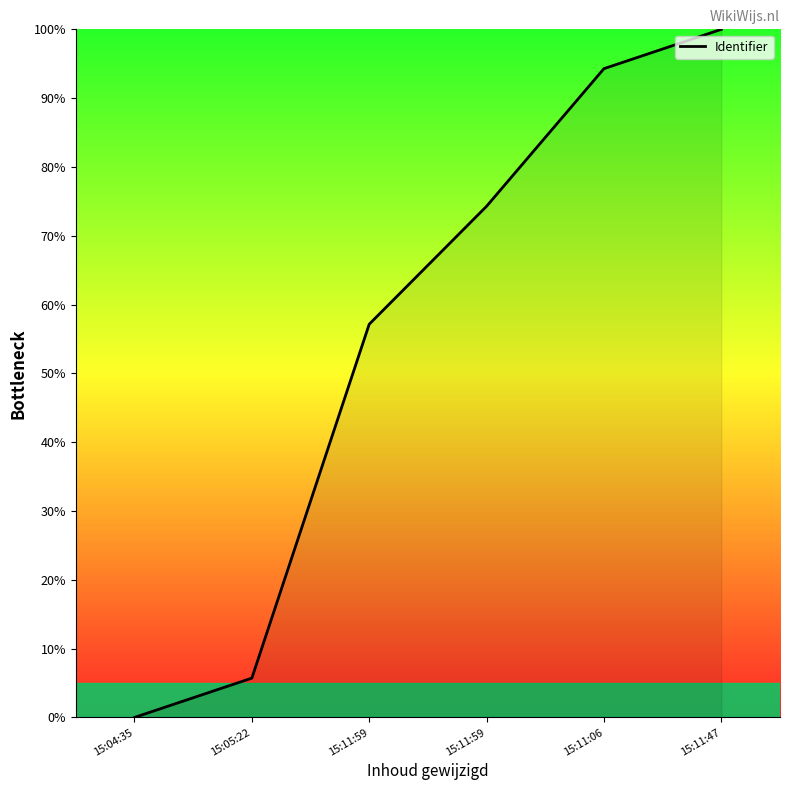

Is this an area chart (filled region under the line)?

No